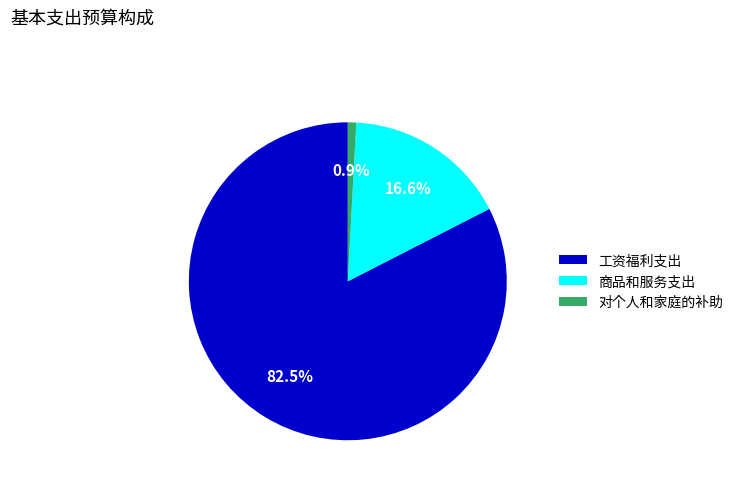

What percentage do 商品和服务支出 and 工资福利支出 together represent?

99.1%